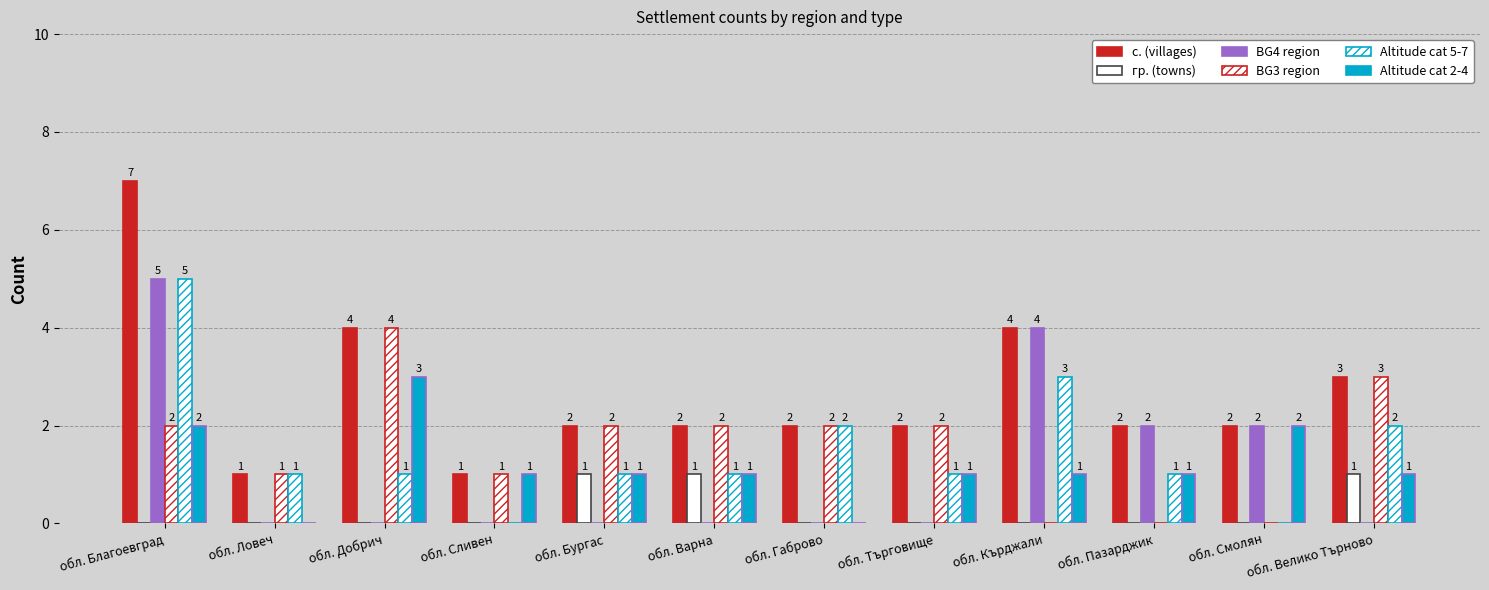

What is the sum of all с. (villages) values?

32